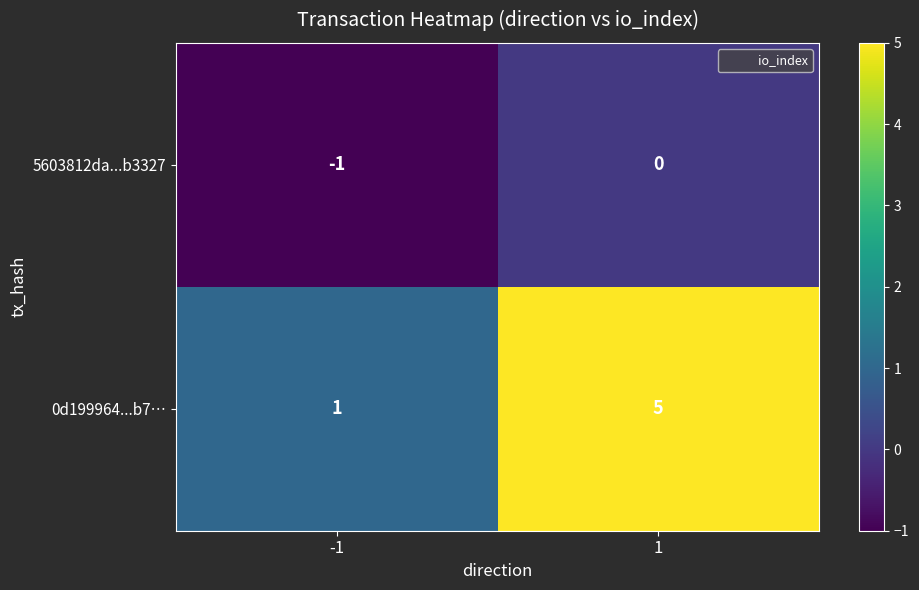

Which series changed the most between -1 and 1?

0d199964...b7…